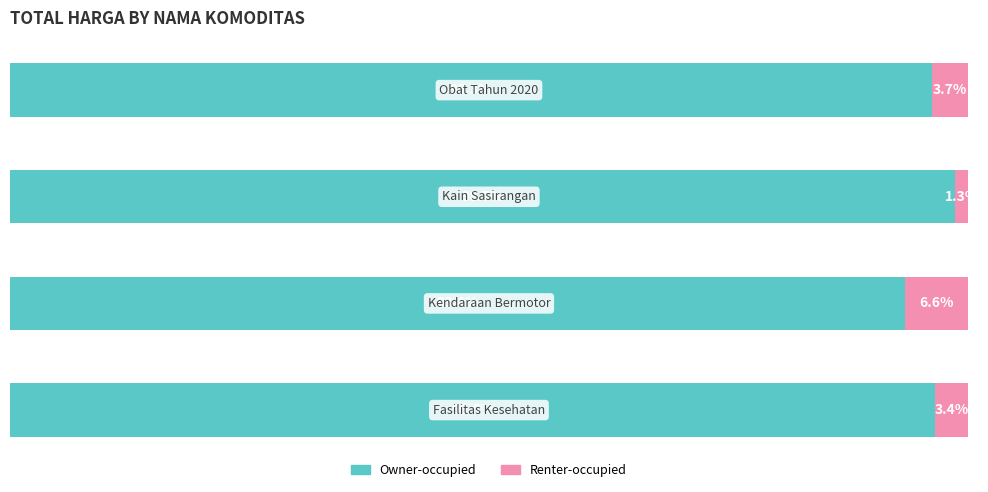

What is the average value of the Renter-occupied series?

3.8